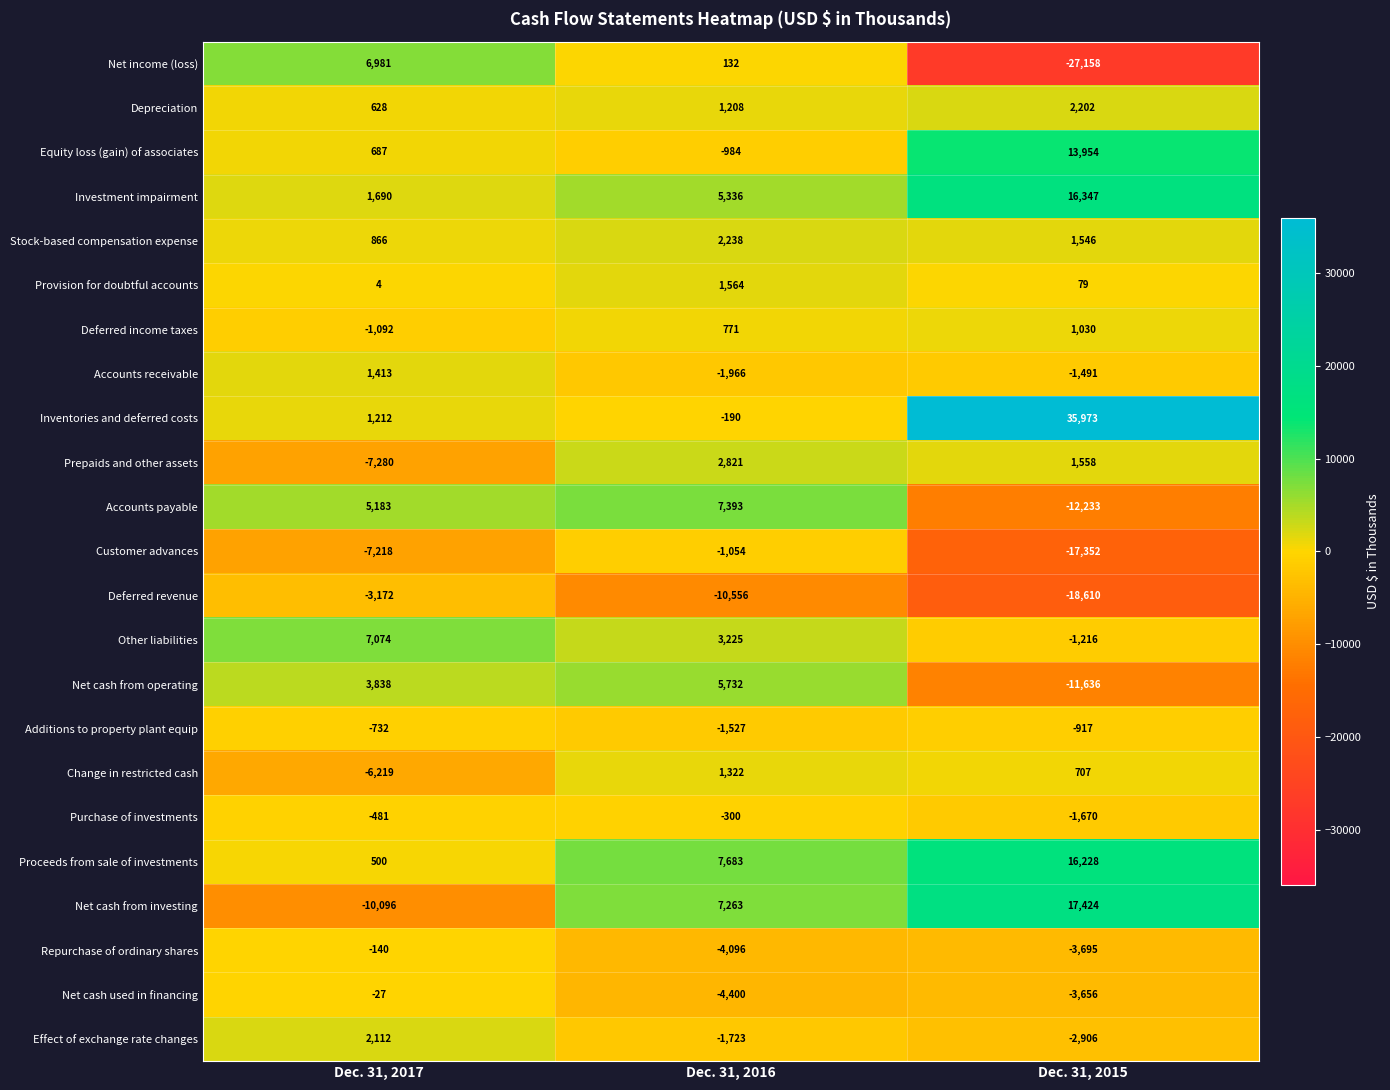

Which series has the largest range (max minus min)?

Inventories and deferred costs